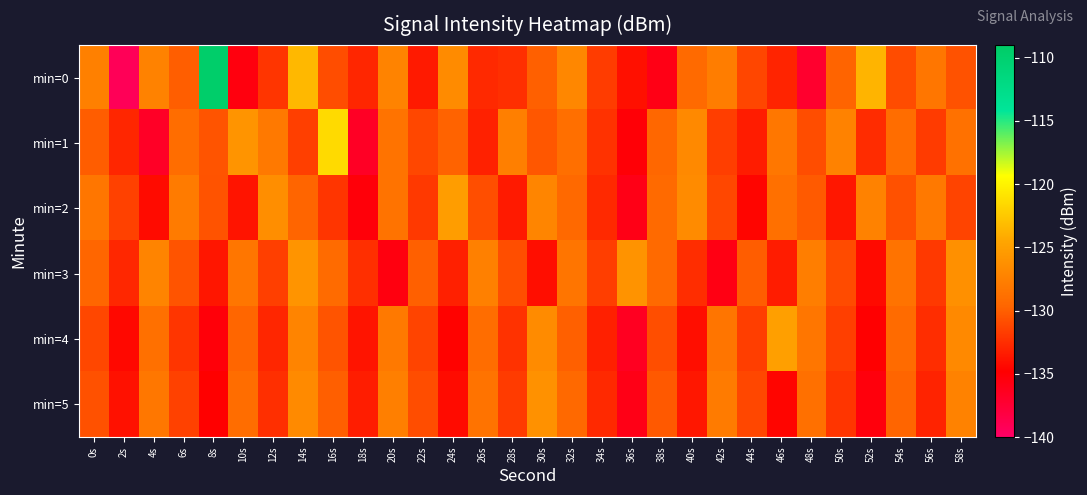

How many series are shown in this chart?

6